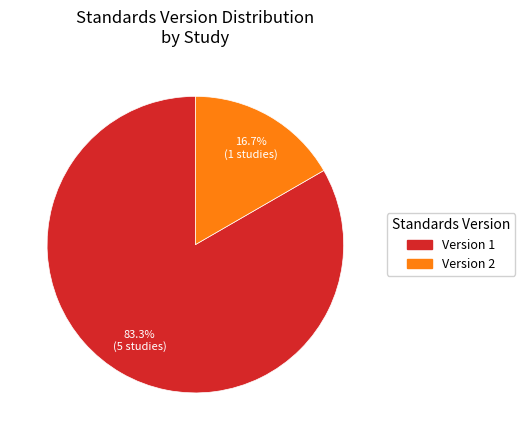

What percentage do Version 1 and Version 2 together represent?

100.0%